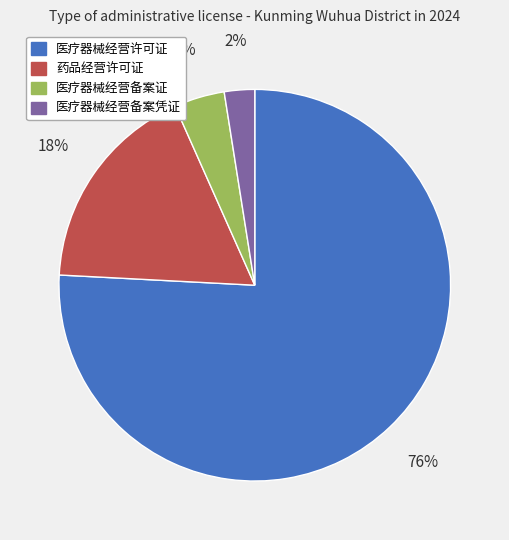

How many segments does this pie chart have?

4